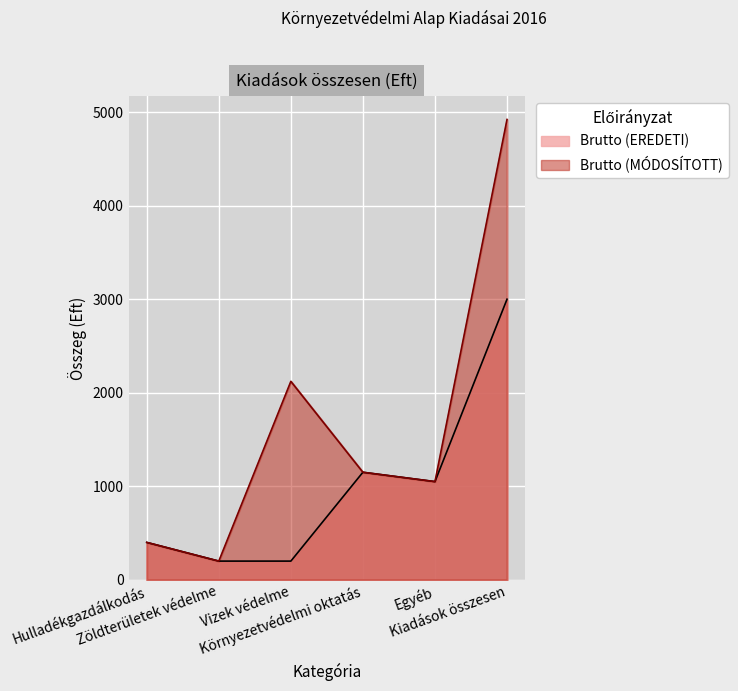

True or false: Brutto (EREDETI) and Brutto (MODOSÍTOTT) cross at least once.

False